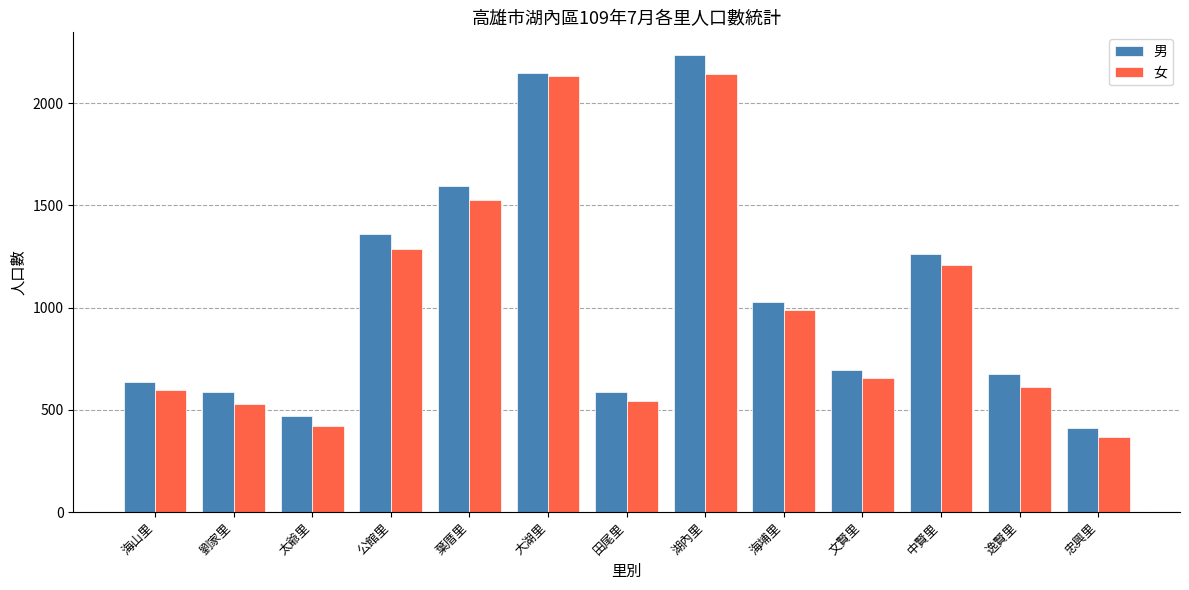

How many bars are there in total?

26